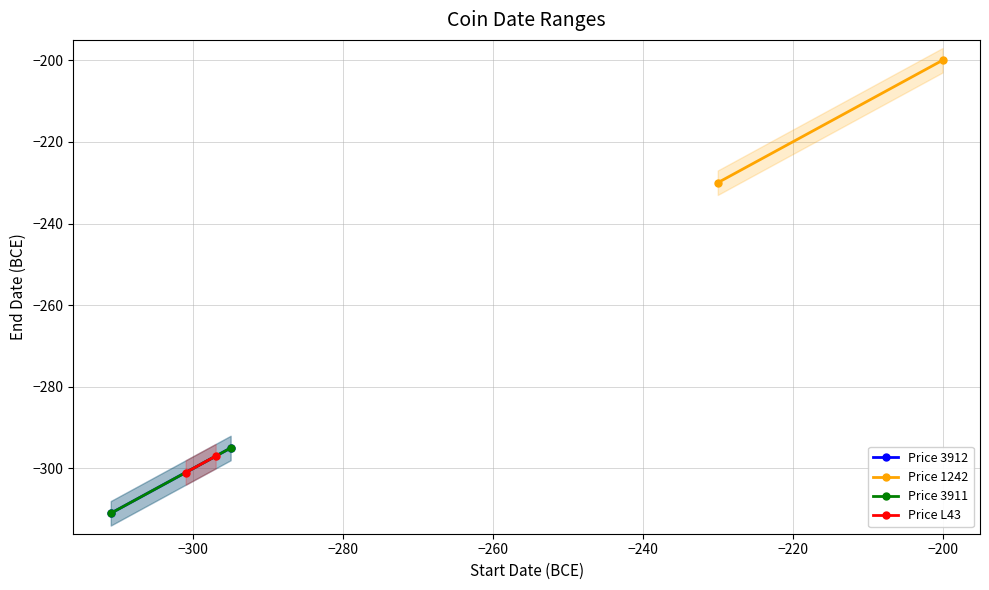

The value of Price 1242 at −320 is -69. True or false?

False